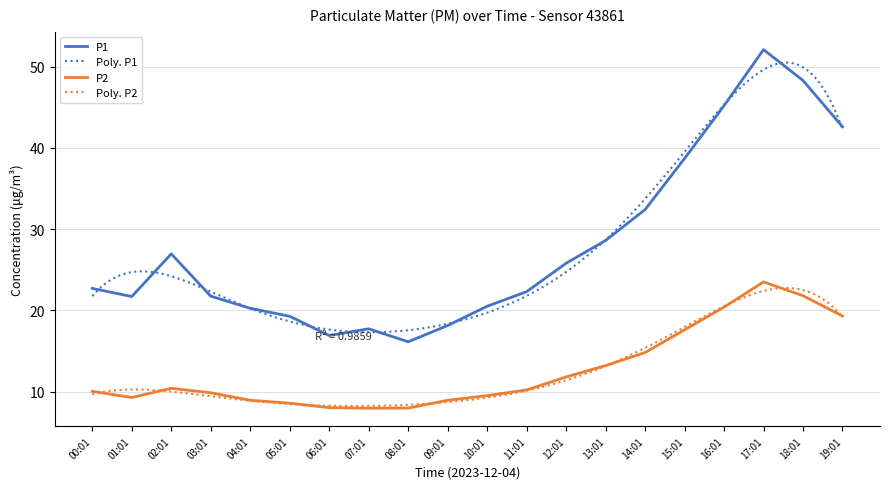

Which series has the largest range (max minus min)?

P1